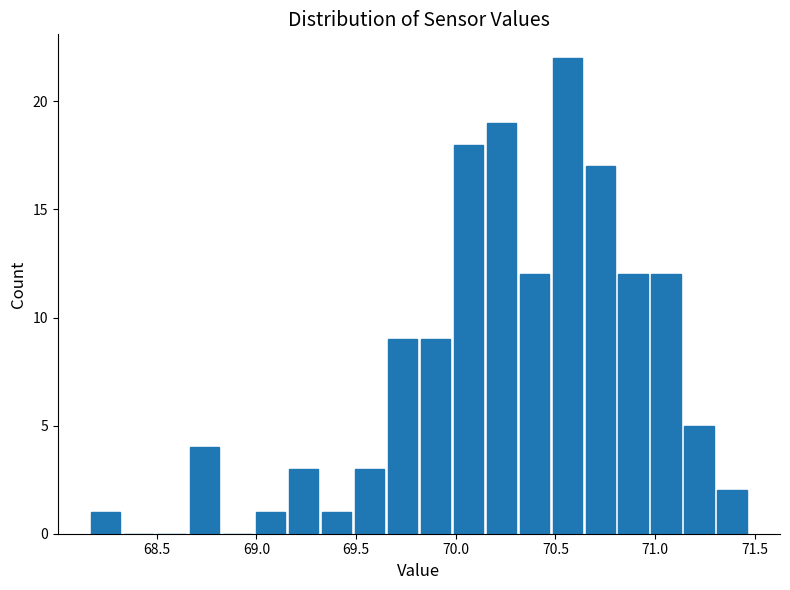

Read against the x-axis, roughly where is the centre of the tallest bar?

70.55